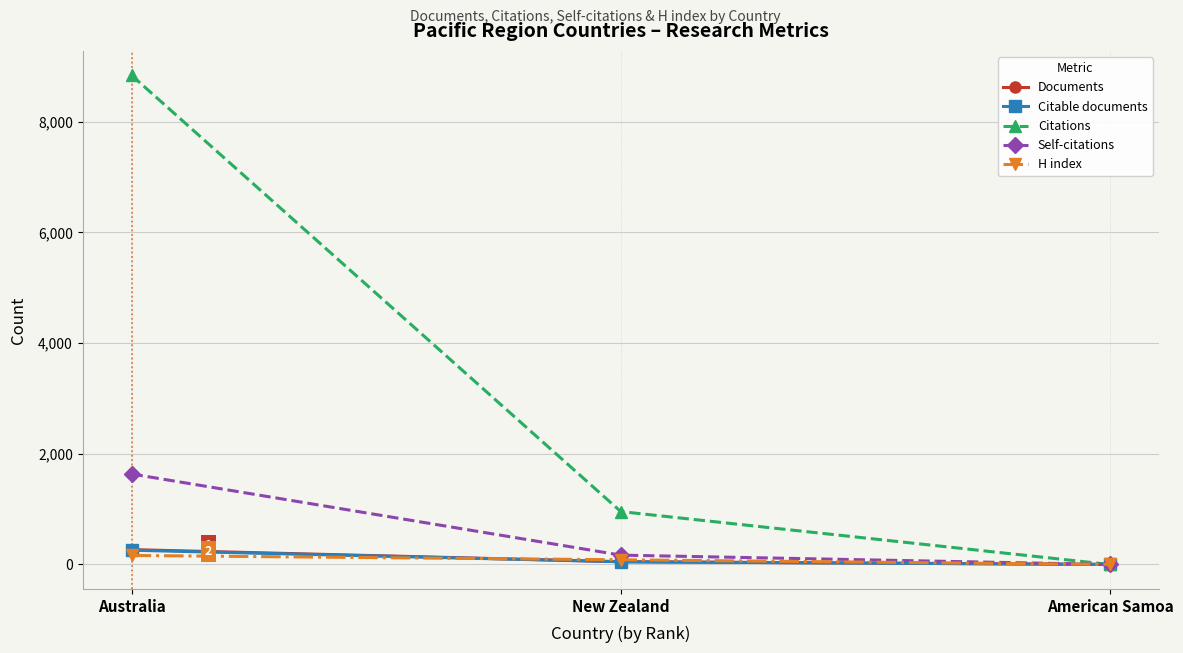

Which label corresponds to the largest value in the chart?

Australia